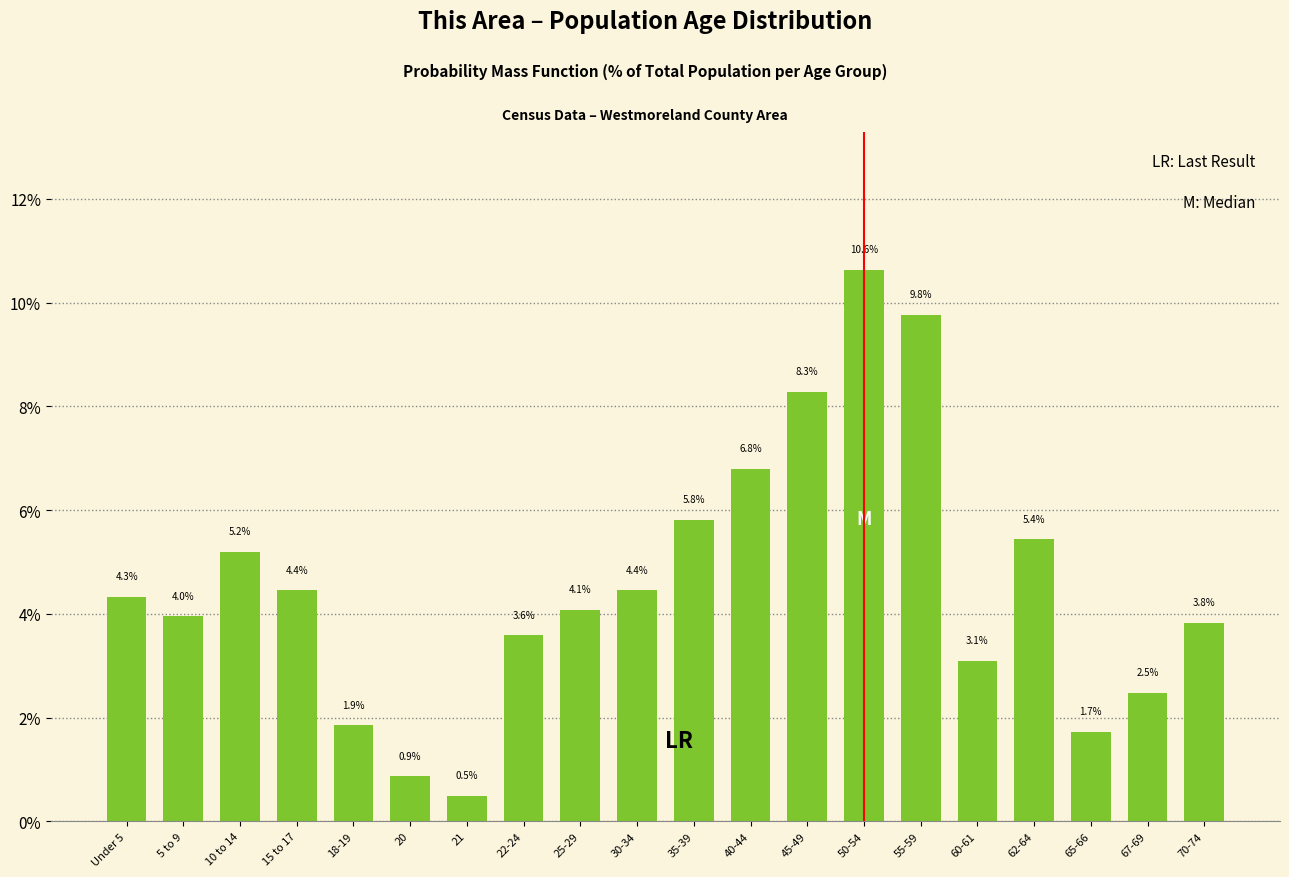

Reading left to right, what are all the values shown in this chart?

Under 5=4.3	5 to 9=4.0	10 to 14=5.2	15 to 17=4.4	18-19=1.9	20=0.9	21=0.5	22-24=3.6	25-29=4.1	30-34=4.4	35-39=5.8	40-44=6.8	45-49=8.3	50-54=10.6	55-59=9.8	60-61=3.1	62-64=5.4	65-66=1.7	67-69=2.5	70-74=3.8